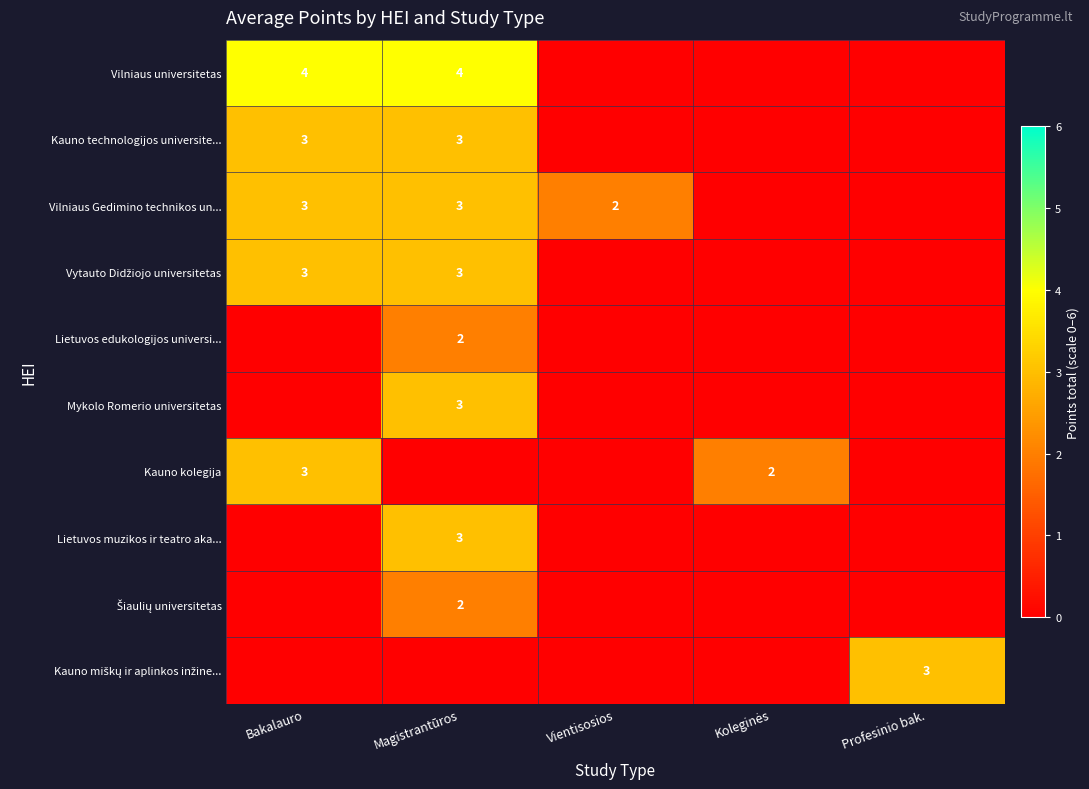

Is it true that Vilniaus Gedimino technikos un... equals 1 at Bakalauro?

False